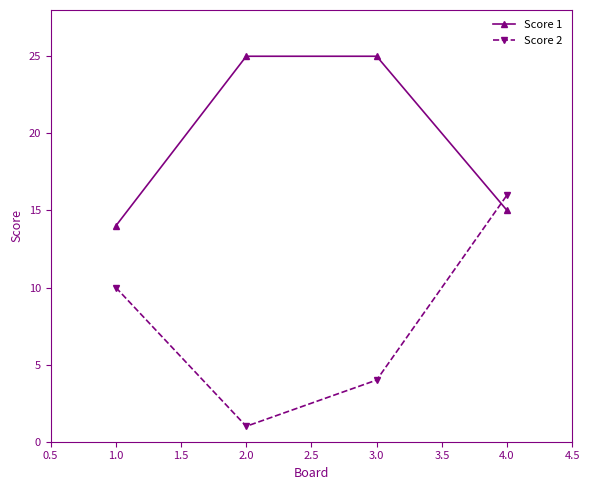

What are all the series names shown in the legend?

Score 1, Score 2